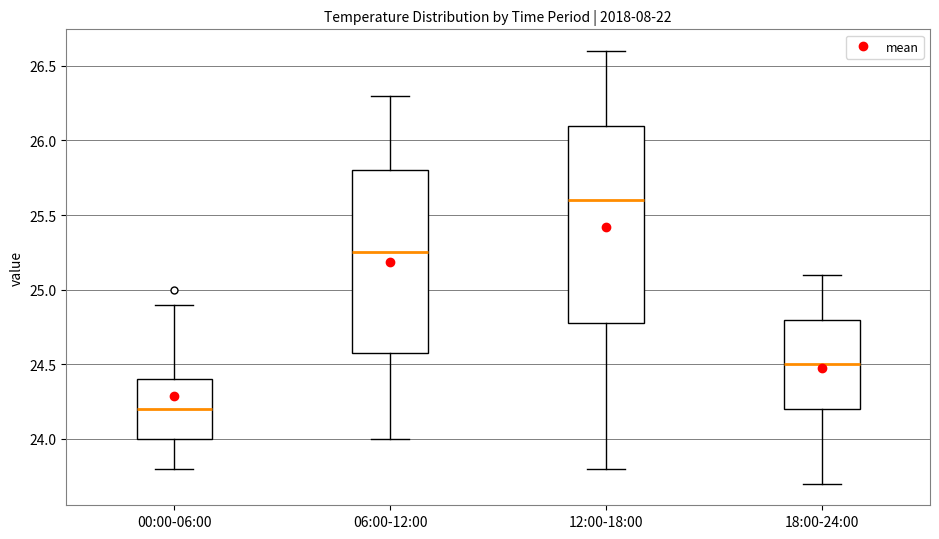

Reading left to right, transcribe this box plot: for each box, give where its median line is, the range the box spans, and where its two whiskers end, as read against the y-axis. The values are not printed on the chart, so give them approximately, as read against the axis.

00:00-06:00: median 24.20, box 24.00 to 24.40, whiskers 23.80 to 24.90
06:00-12:00: median 25.25, box 24.60 to 25.80, whiskers 24.00 to 26.30
12:00-18:00: median 25.60, box 24.80 to 26.10, whiskers 23.80 to 26.60
18:00-24:00: median 24.50, box 24.20 to 24.80, whiskers 23.70 to 25.10